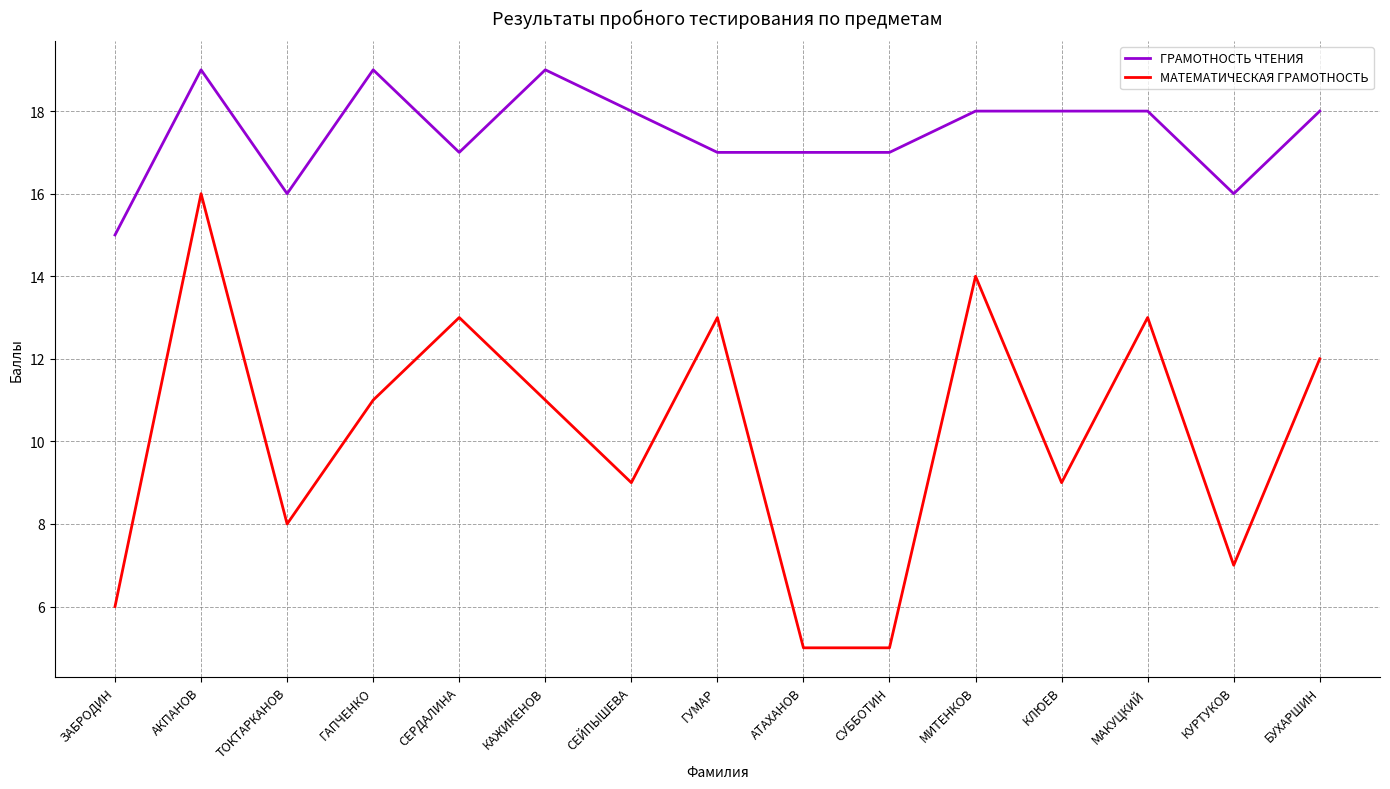

Which category has the lowest value in the ГРАМОТНОСТЬ ЧТЕНИЯ series?

ЗАБРОДИН